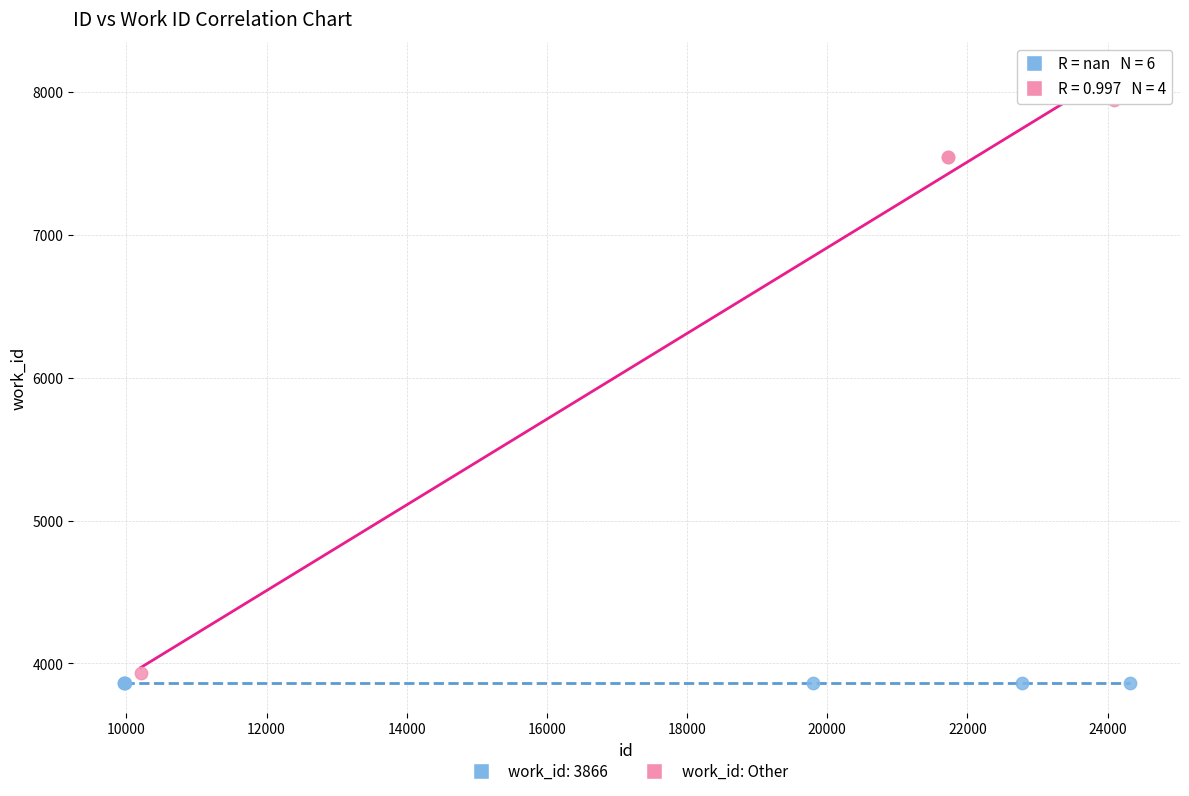

Which series contains the highest Y value?

work_id: Other